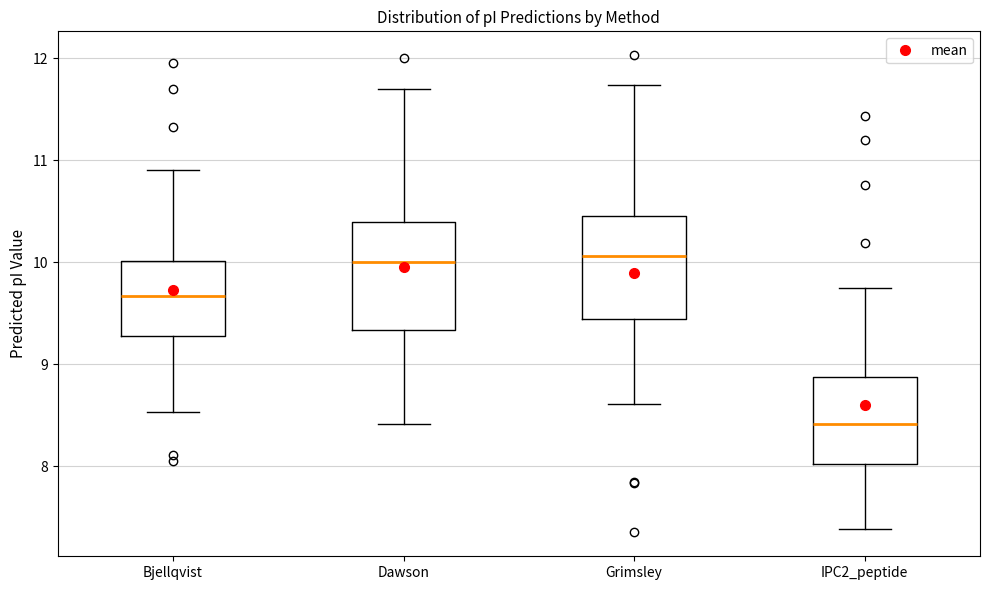

Where is the upper edge of the box for IPC2_peptide on the y-axis? The values are not printed on the chart, so give them approximately, as read against the axis.

8.9